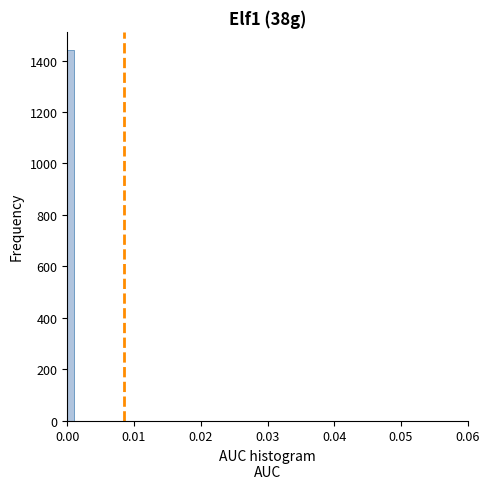

Around what value on the x-axis is the tallest bar? Give the approximate position of its centre, as read against the axis.

0.001